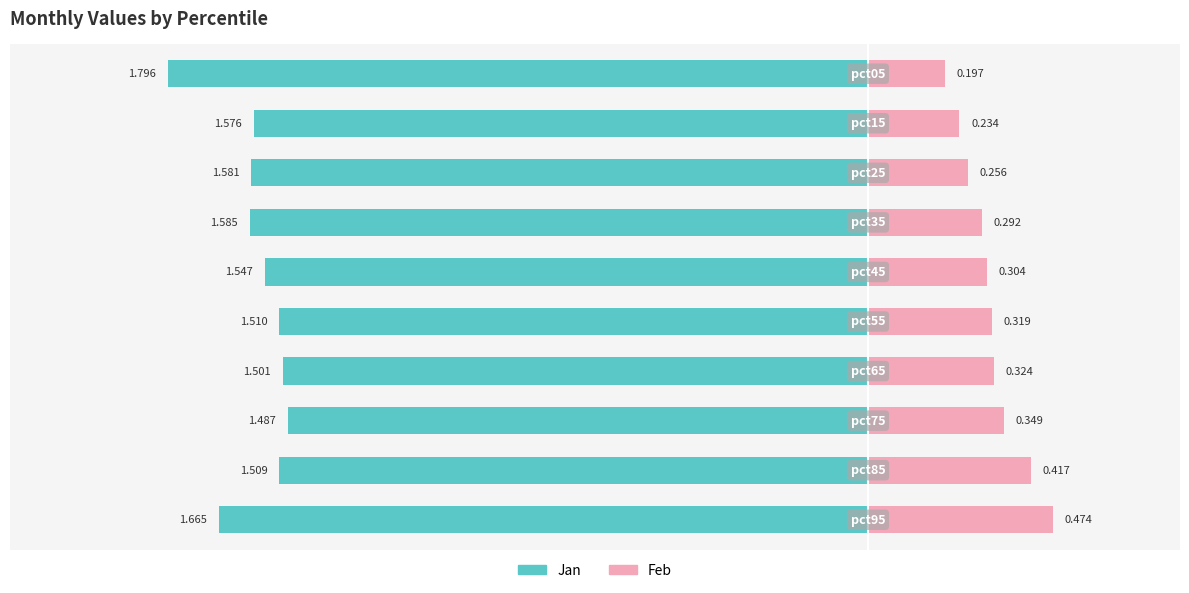

True or false: Feb (abs) has a value of 0.3 at 0.

False